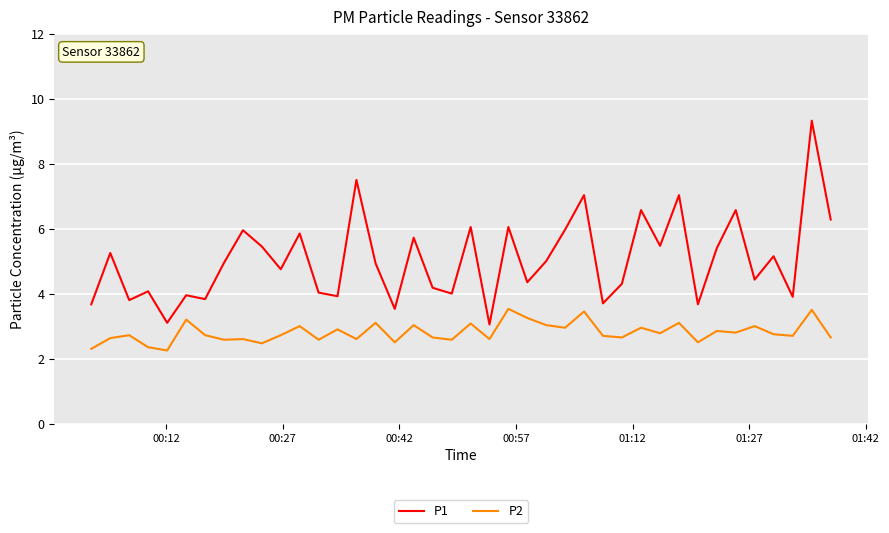

True or false: P2 and P1 cross at least once.

False